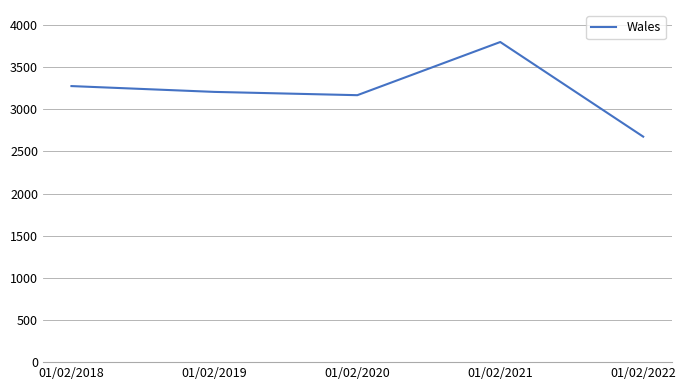

What is the maximum value shown in the chart?

3799